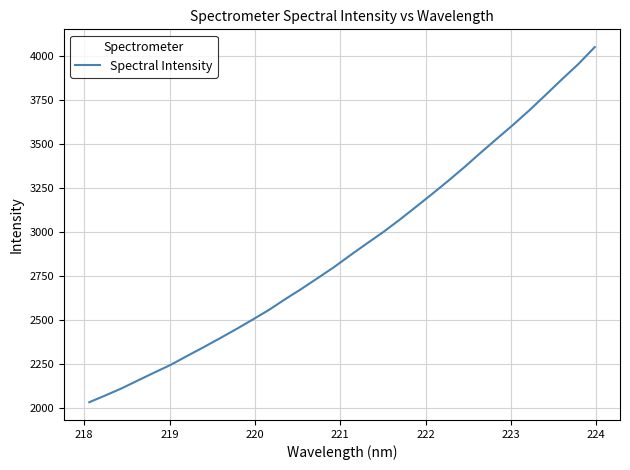

Reading left to right, what are all the values shown in this chart?

2032.8	2071.9	2112.2	2157.4	2201.9	2245.5	2295.8	2345.1	2395.7	2447.6	2501.5	2556.4	2617.8	2676.4	2737.9	2800.1	2867.7	2933.5	2998.0	3067.4	3140.4	3214.2	3289.7	3368.1	3450.1	3530.1	3609.2	3692.1	3779.5	3868.0	3954.0	4049.9